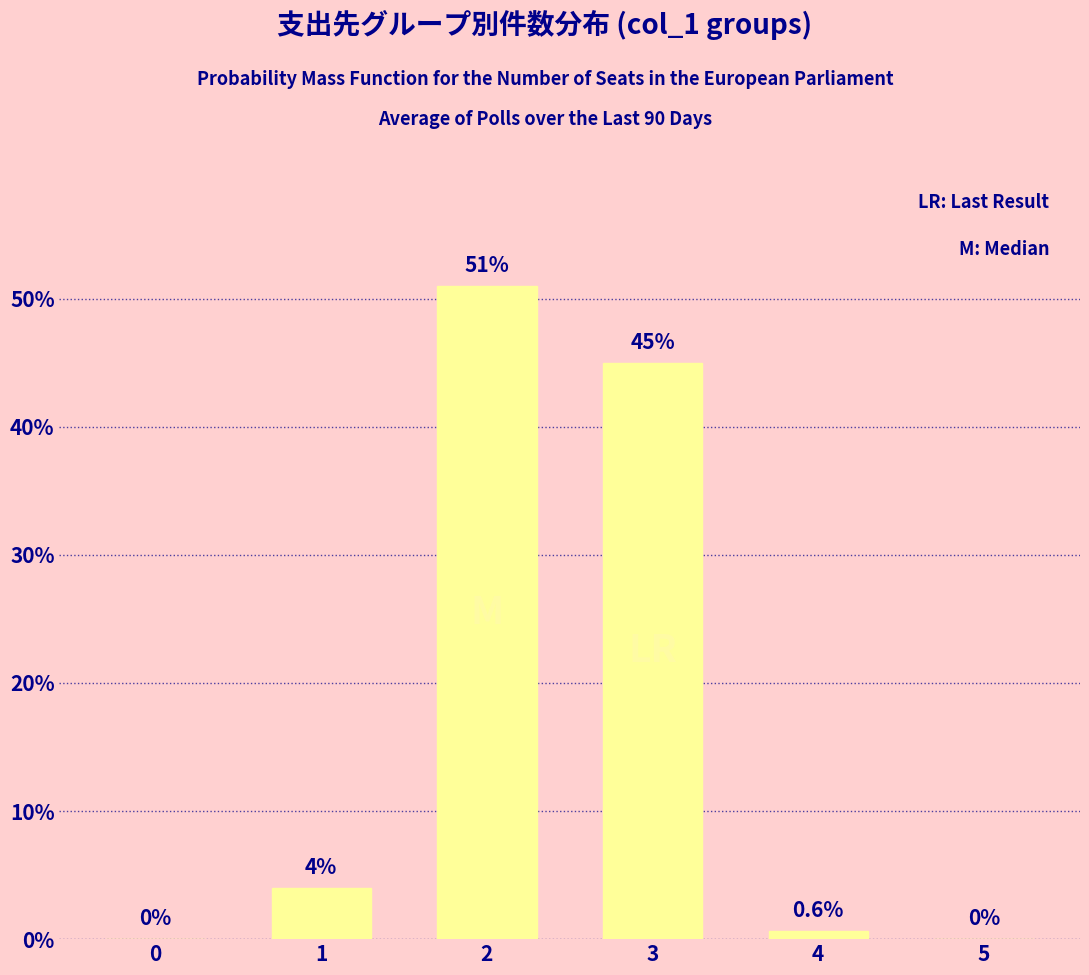

What value does the data have at 4?

0.6